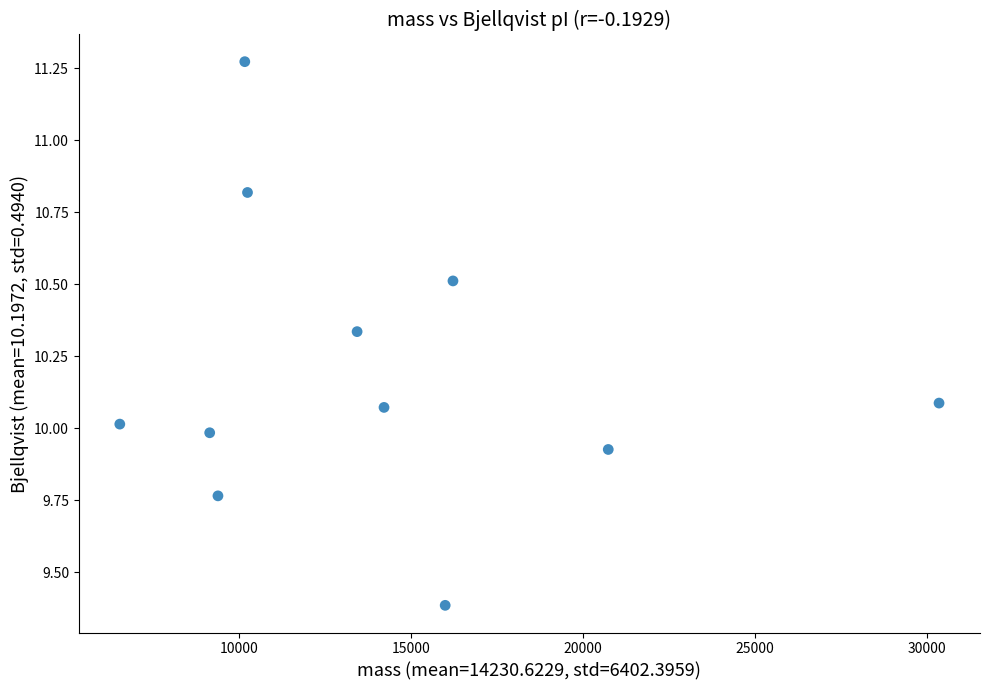

What is the average Y value?

10.2